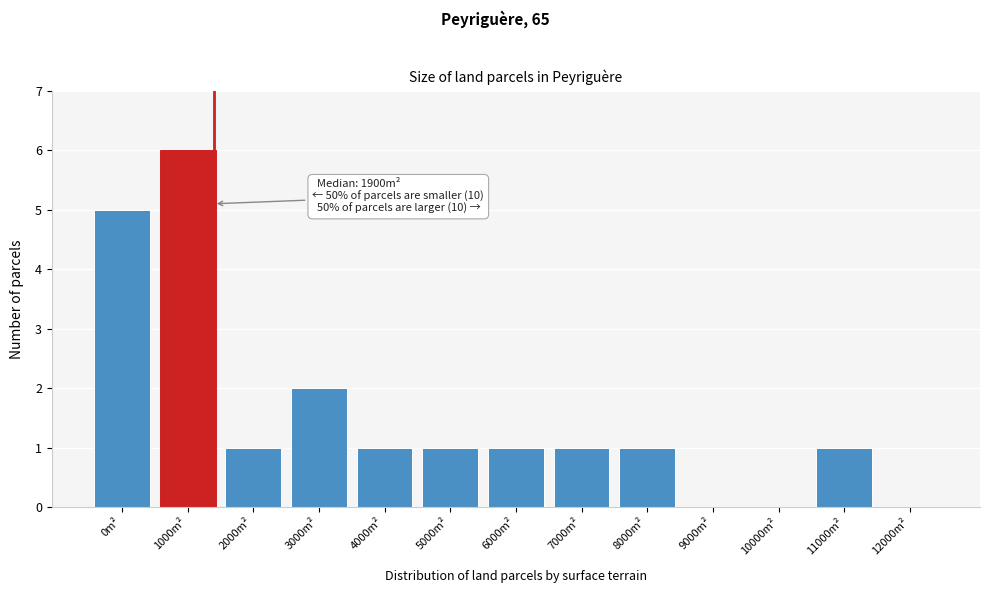

Reading left to right, what are all the values shown in this chart?

0m²=5	1000m²=6	2000m²=1	3000m²=2	4000m²=1	5000m²=1	6000m²=1	7000m²=1	8000m²=1	9000m²=0	10000m²=0	11000m²=1	12000m²=0